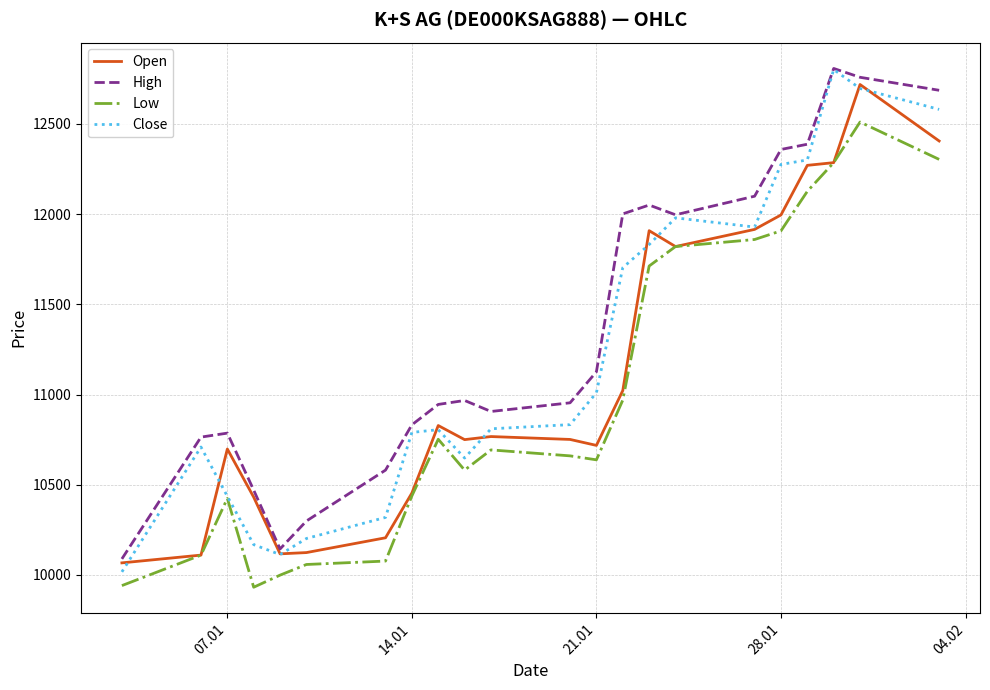

What is the average value of the Low series?

10991